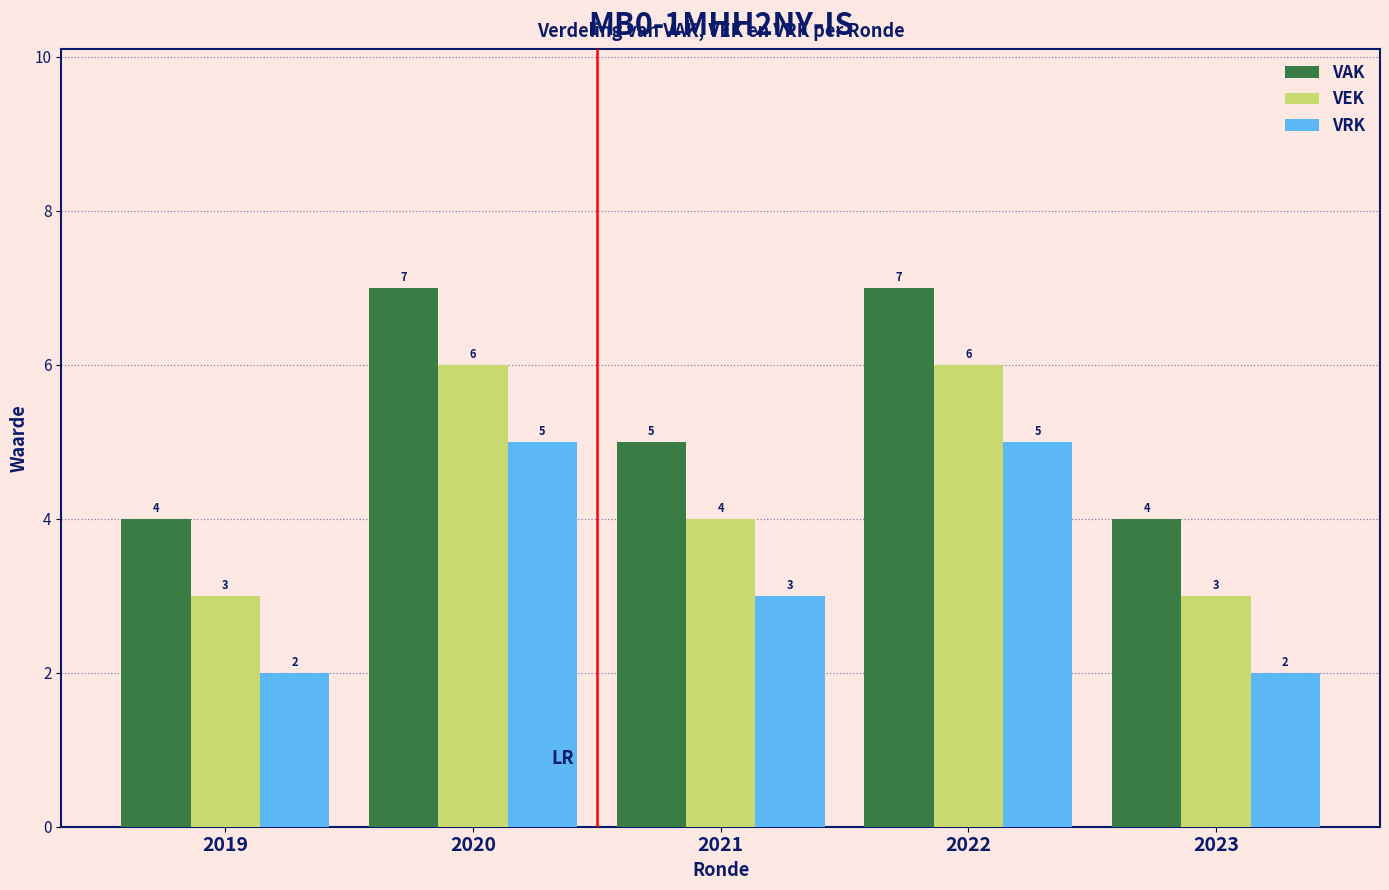

Reading left to right, transcribe all the data shown in this chart.

VAK: 2019=4	2020=7	2021=5	2022=7	2023=4
VEK: 2019=3	2020=6	2021=4	2022=6	2023=3
VRK: 2019=2	2020=5	2021=3	2022=5	2023=2